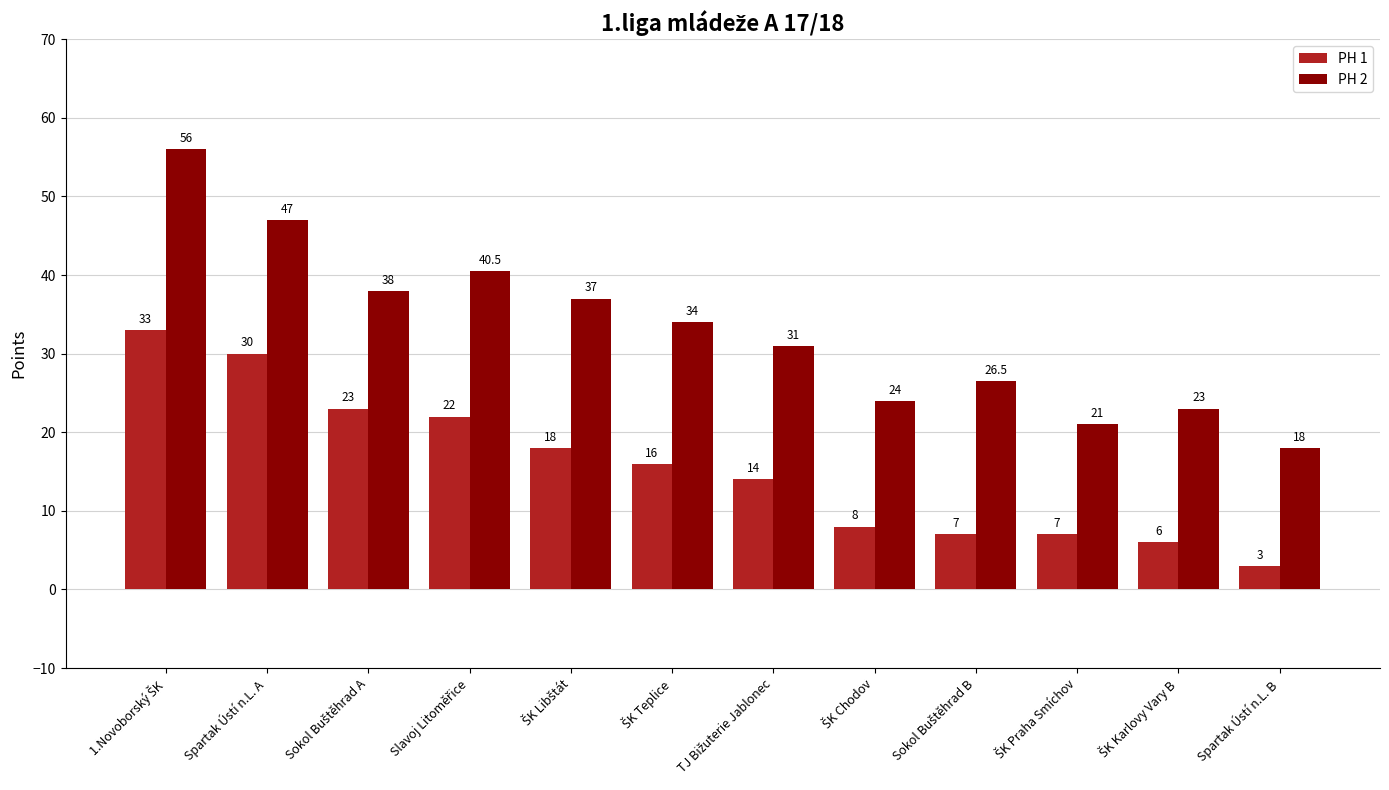

How many categories are shown in the chart?

12